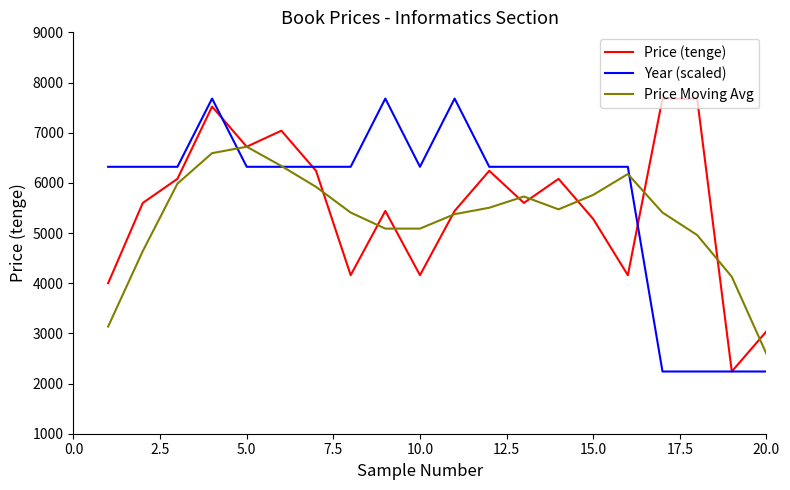

What is the minimum value for Price Moving Avg?

2592